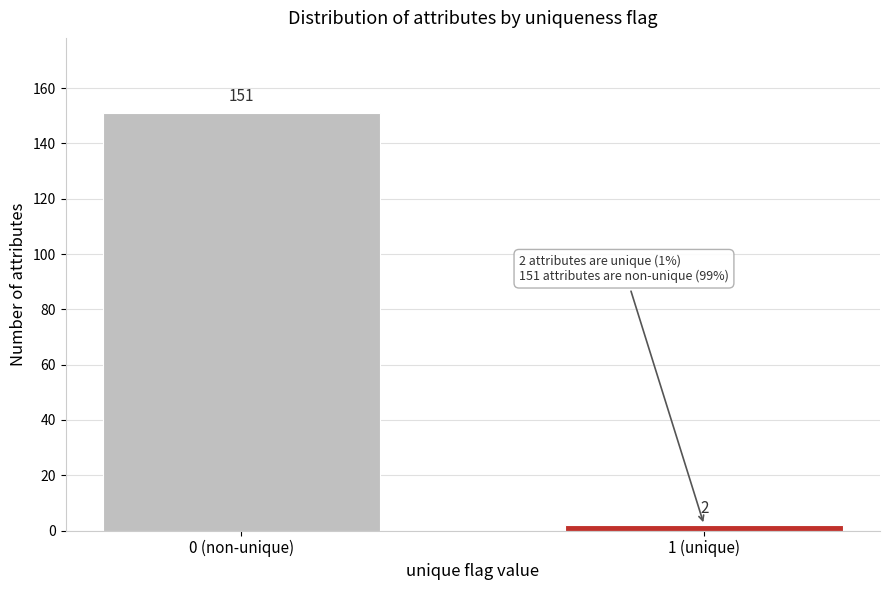

Reading left to right, what are all the values shown in this chart?

151	2